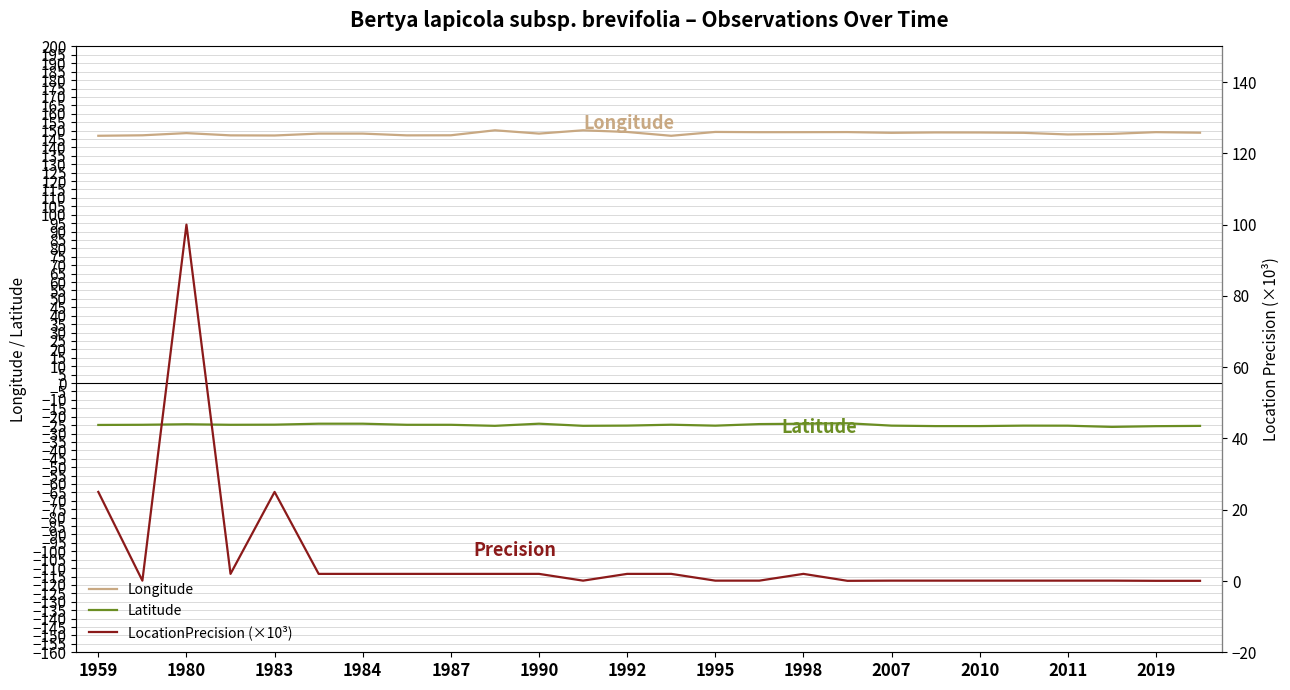

True or false: Latitude and Longitude intersect in this chart.

False